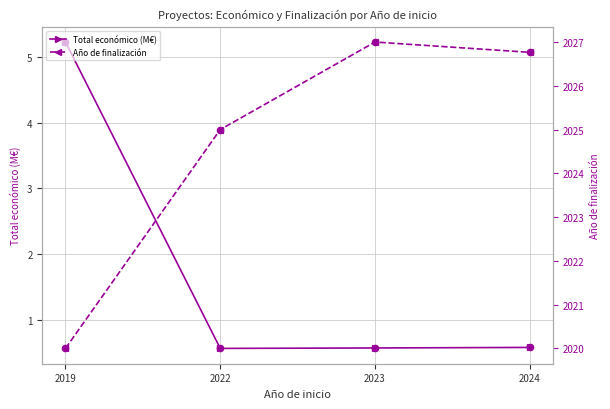

Which series has the widest spread of Y values?

Año de finalización